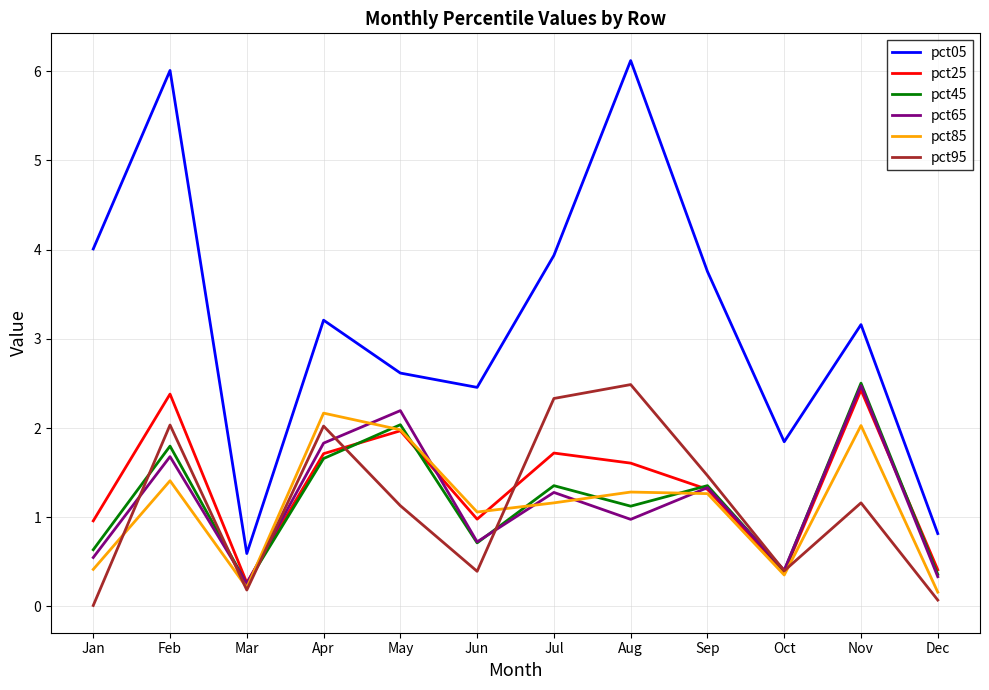

Where does the pct65 series first go above 1?

Feb